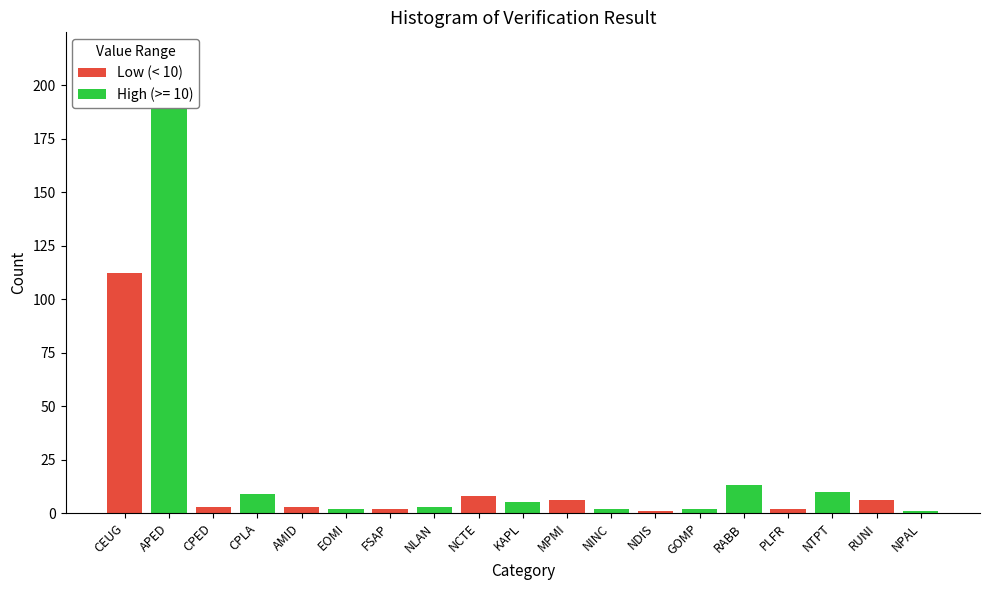

What is the value of the 16th bar from the left?

2